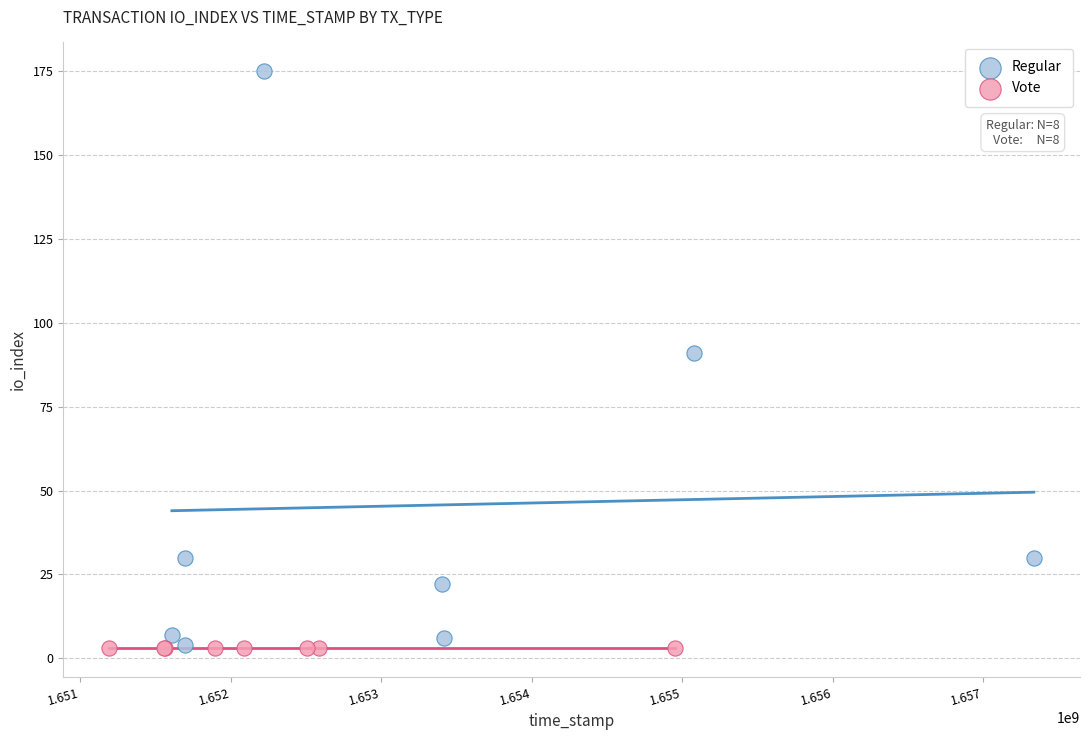

What are all the series names shown in the legend?

Regular, Vote